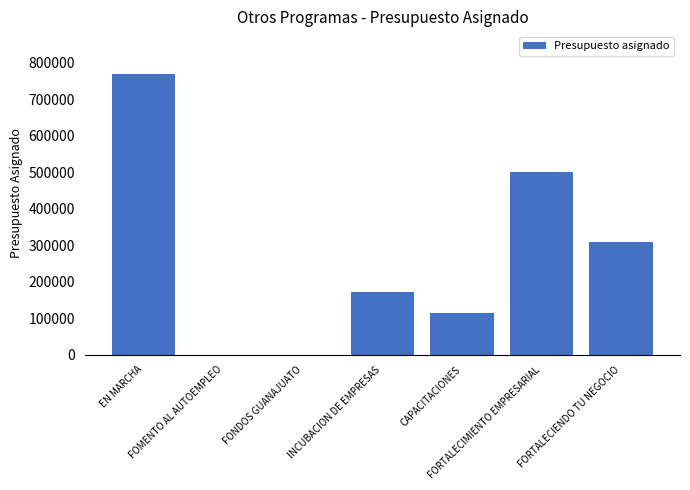

Reading left to right, list all the values displayed in this chart.

EN MARCHA=770000	FOMENTO AL AUTOEMPLEO=0	FONDOS GUANAJUATO=0	INCUBACION DE EMPRESAS=171680	CAPACITACIONES=115000	FORTALECIMIENTO EMPRESARIAL=500000	FORTALECIENDO TU NEGOCIO=308000